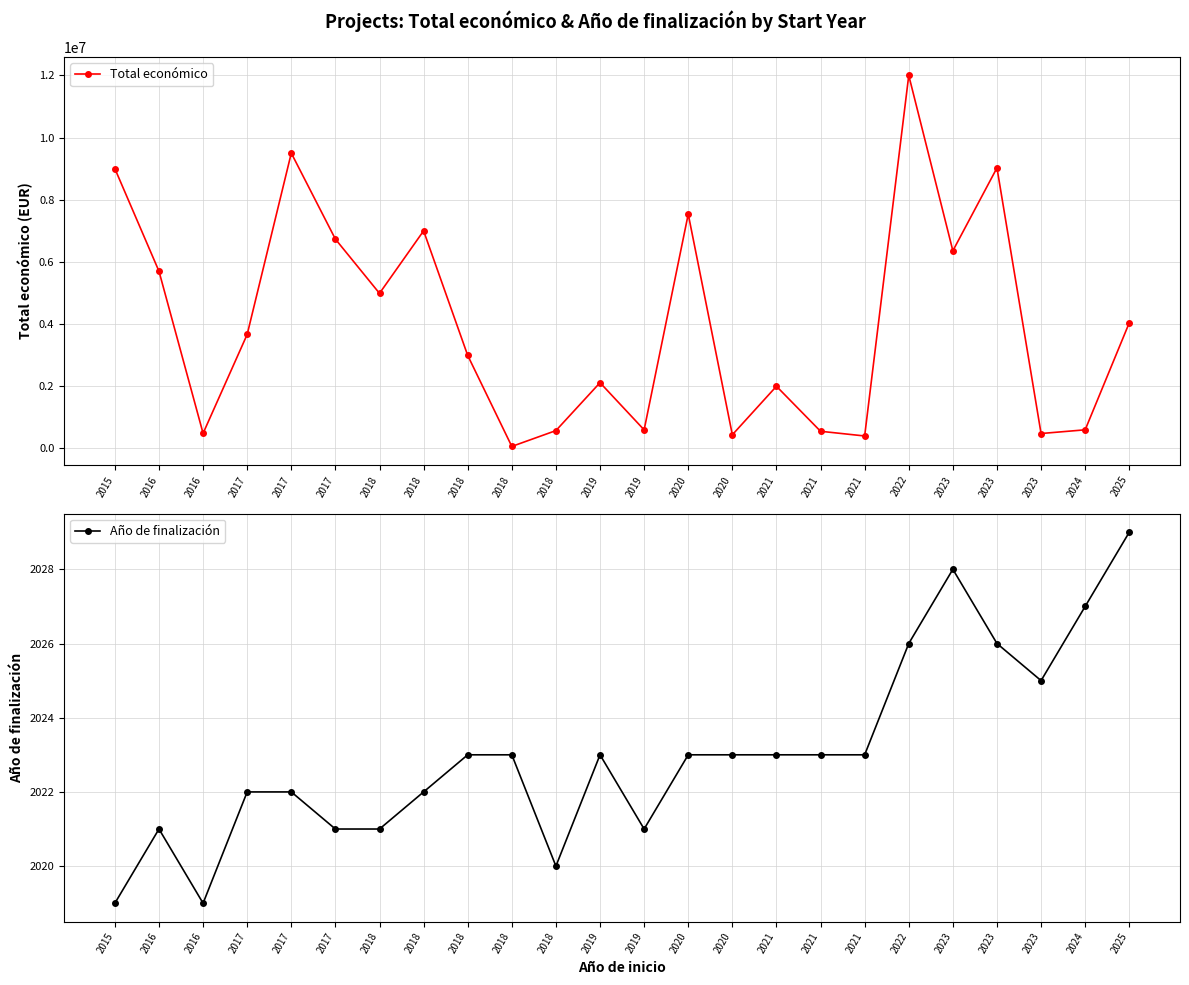

Which category has the lowest value across all series?

2015